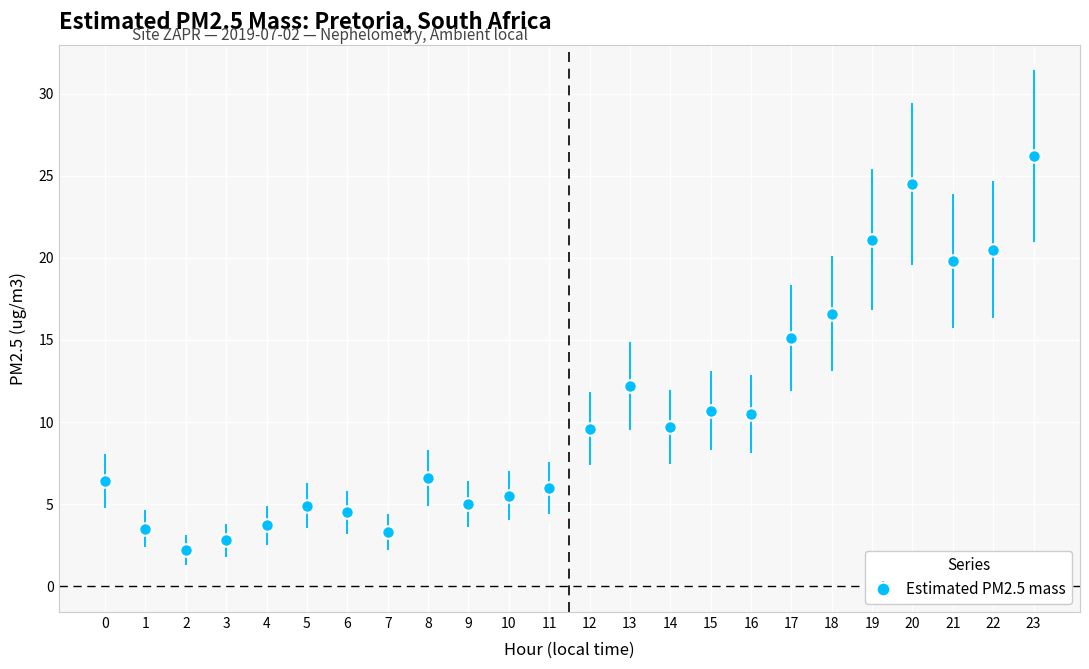

What is the difference between the values at 6 and 12?

5.1